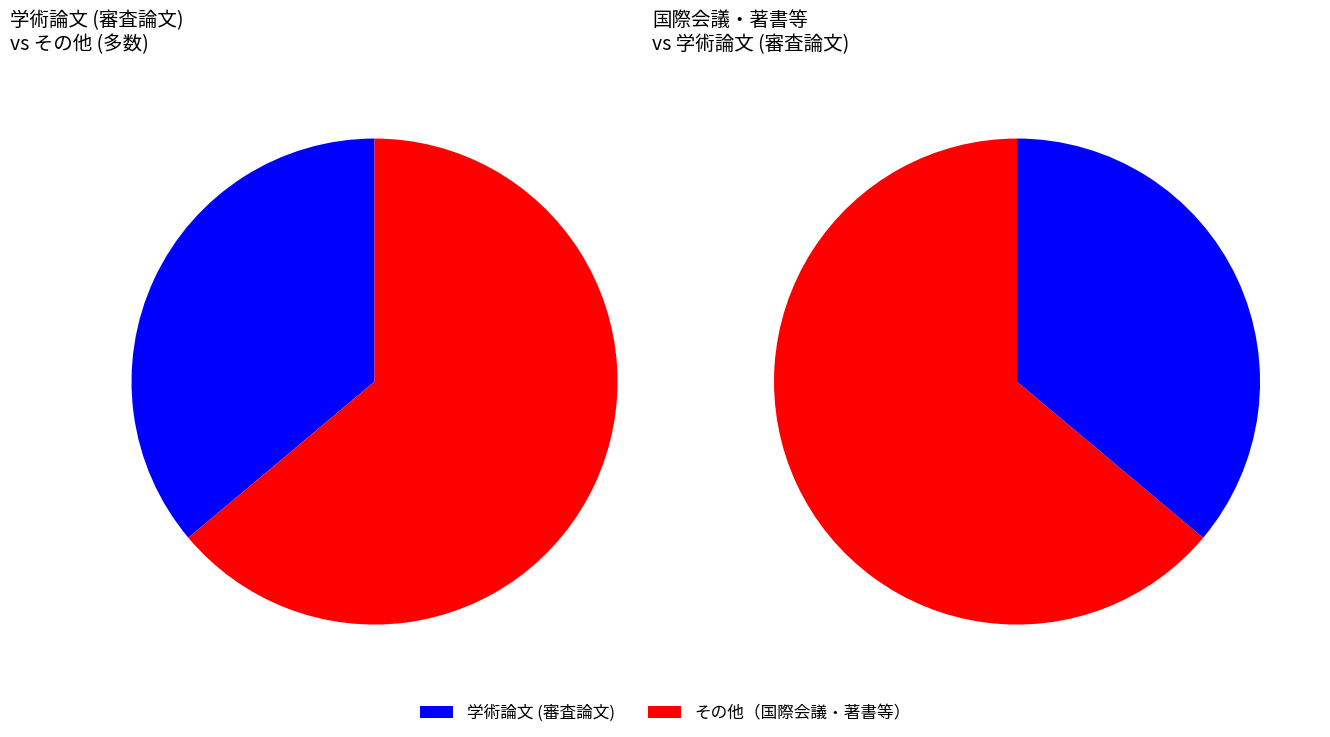

To the nearest percent, what percentage of the pie is 学術論文 (審査論文)?

36%